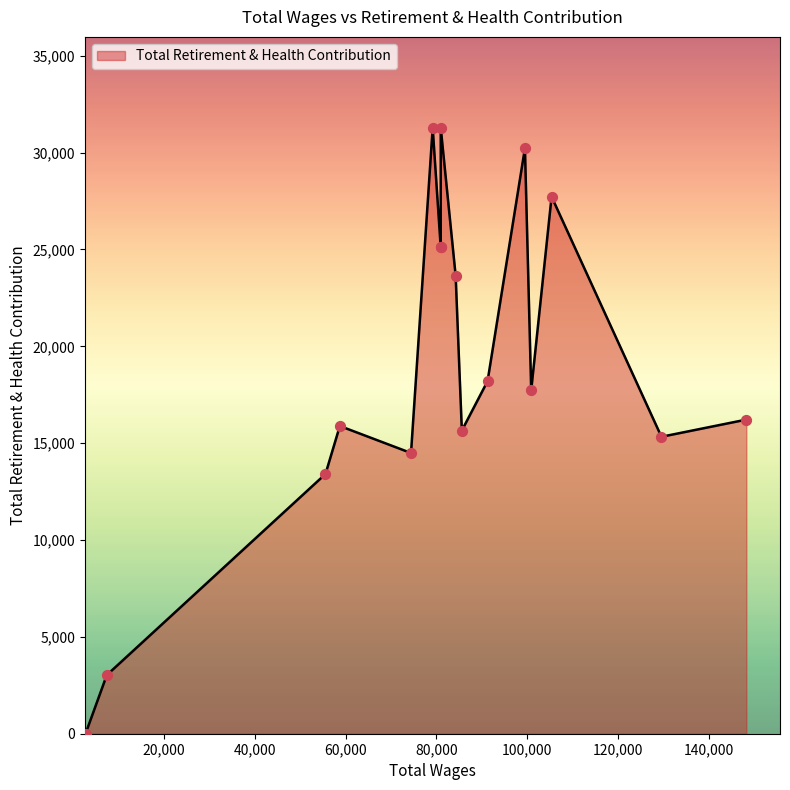

Between 100881.0 and 58750.0, which is larger?

100881.0